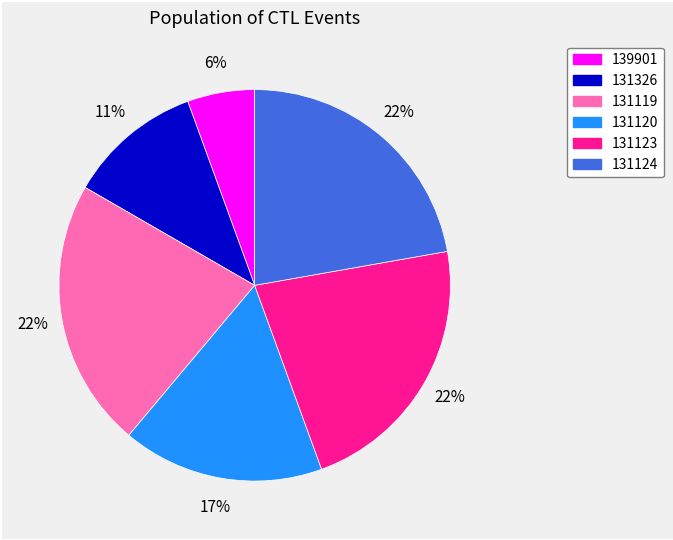

What is the smallest slice in the pie chart?

139901